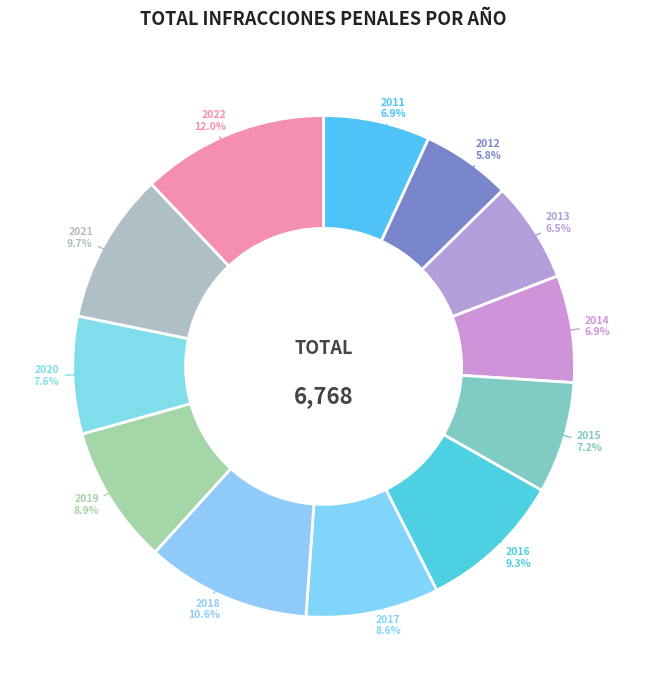

The 2019 slice represents 18% of the pie. True or false?

False